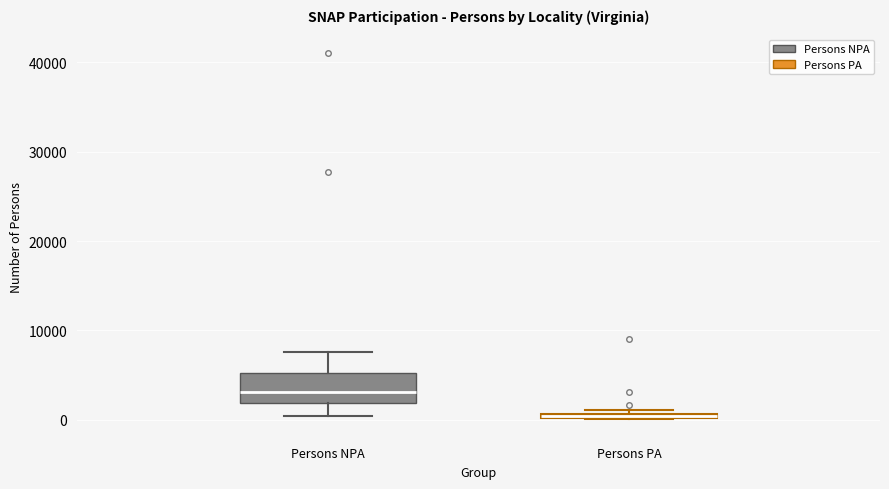

Where is the lower edge of the box for Persons PA on the y-axis? The values are not printed on the chart, so give them approximately, as read against the axis.

0